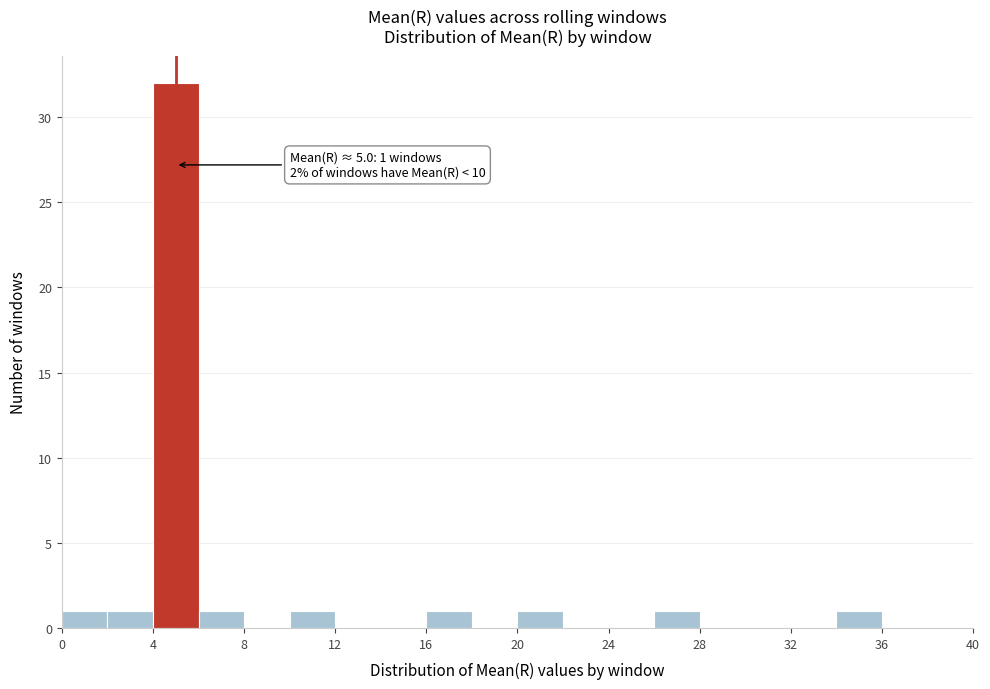

Which range on the x-axis has the tallest bar?

4 to 6